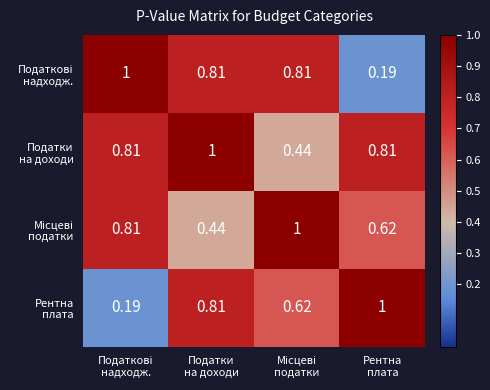

Which series changed the most between Податки на доходи and Рентна плата?

Податкові надходж.